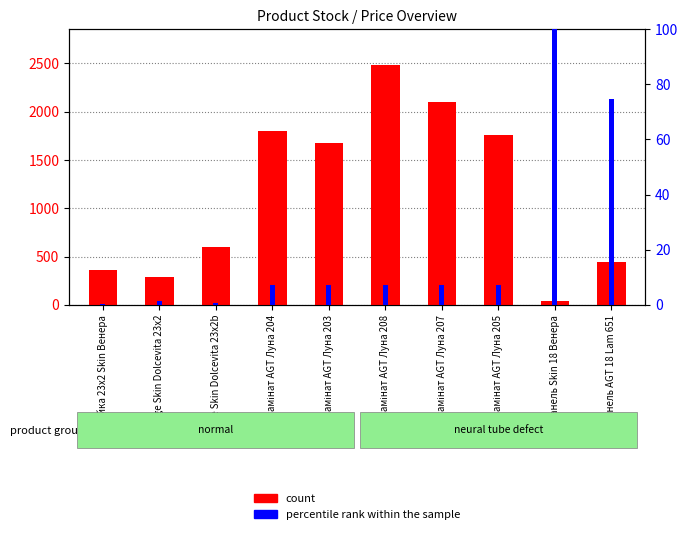

At which category does the chart reach its peak across all series?

Ламінат AGT Луна 208